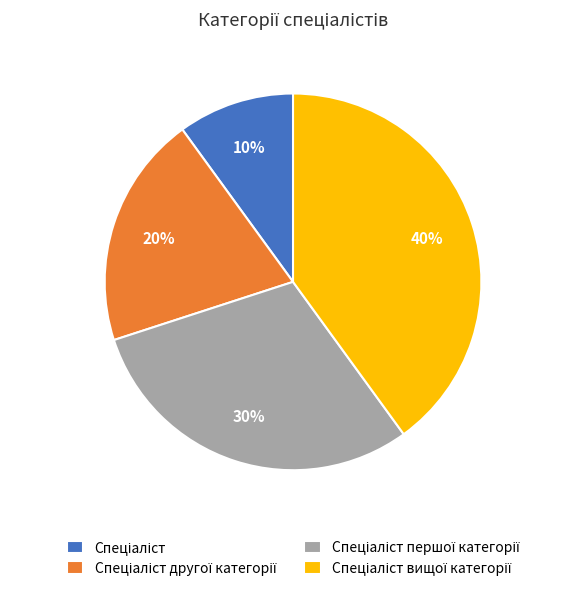

Count the number of slices in the pie.

4